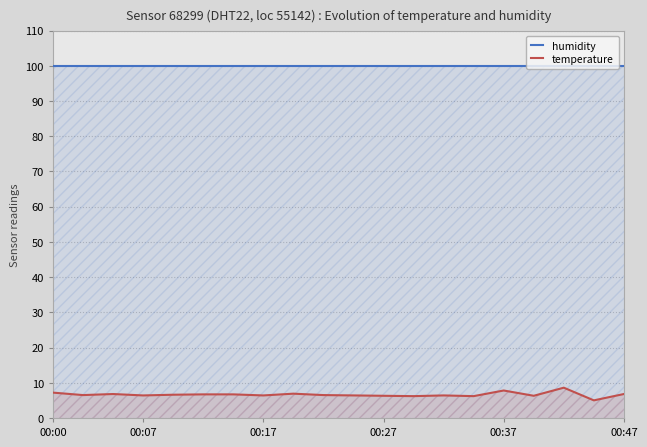

True or false: humidity and temperature intersect in this chart.

False